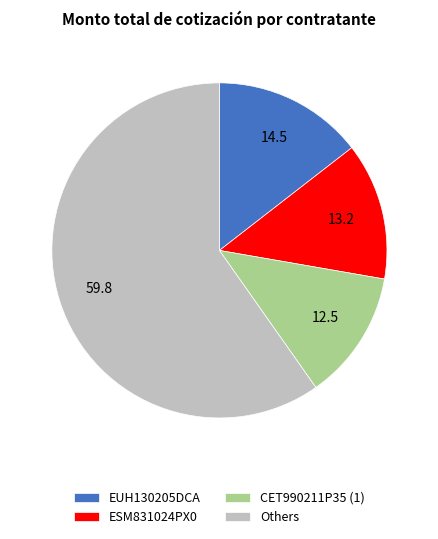

Combined, do Others and ESM831024PX0 account for over 50%?

Yes